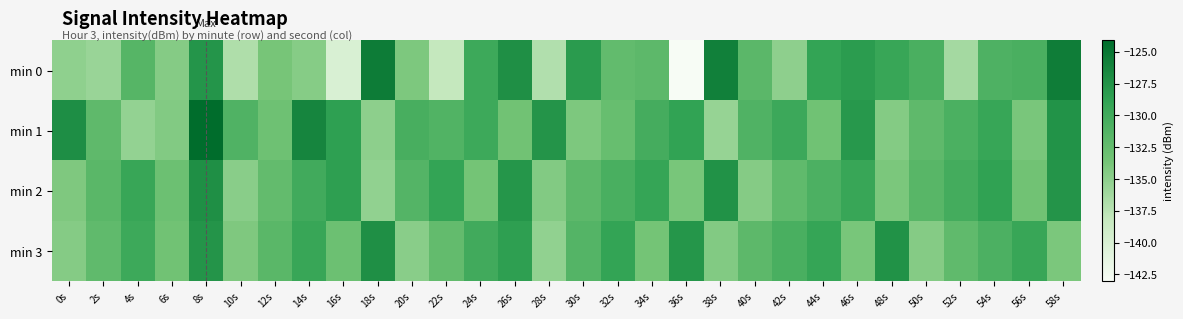

Rank the series by their maximum value, from lowest to highest.

min 2, min 3, min 0, min 1